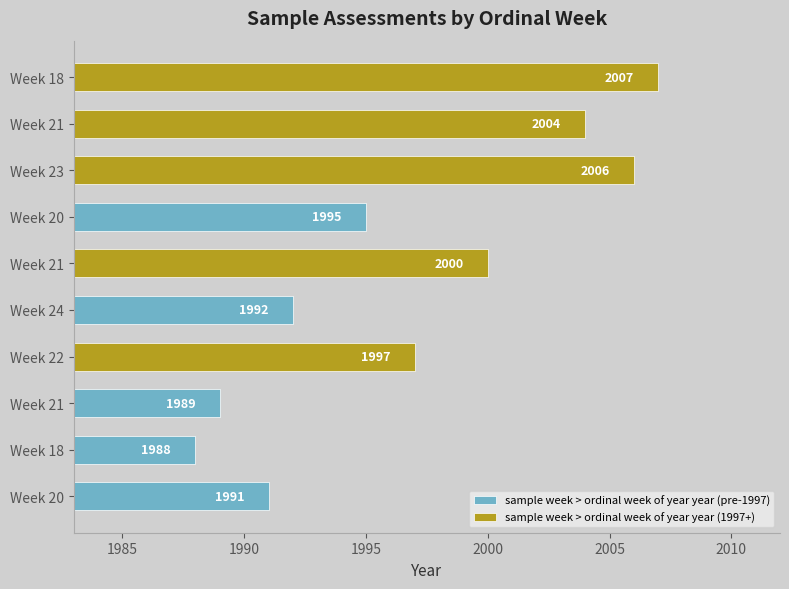

How many values in the sample week > ordinal week of year year (1997+) series exceed 2004?

2